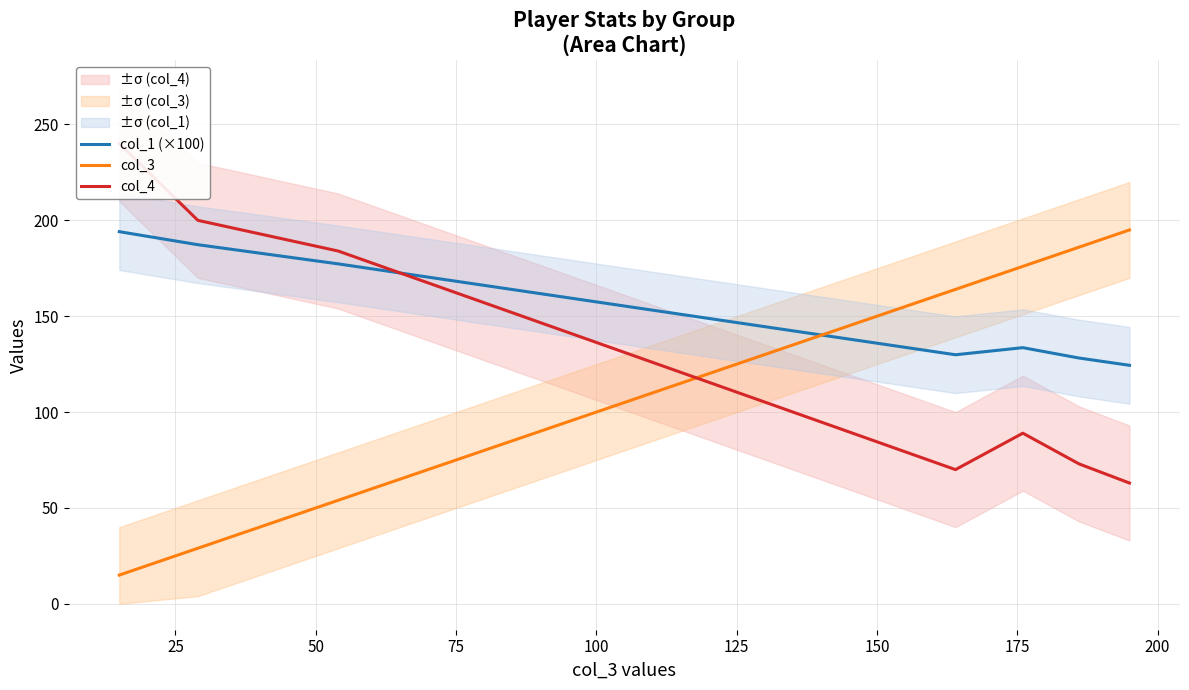

After their last crossing, which series has the higher values: col_1 (×100) or col_3?

col_3